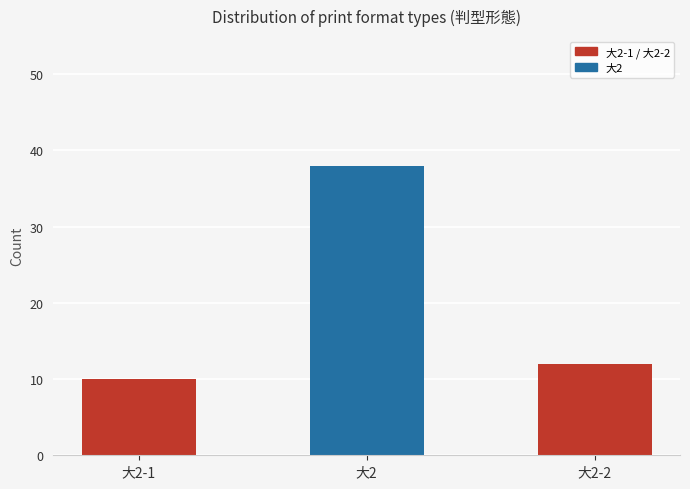

Which label corresponds to the largest value in the chart?

大2